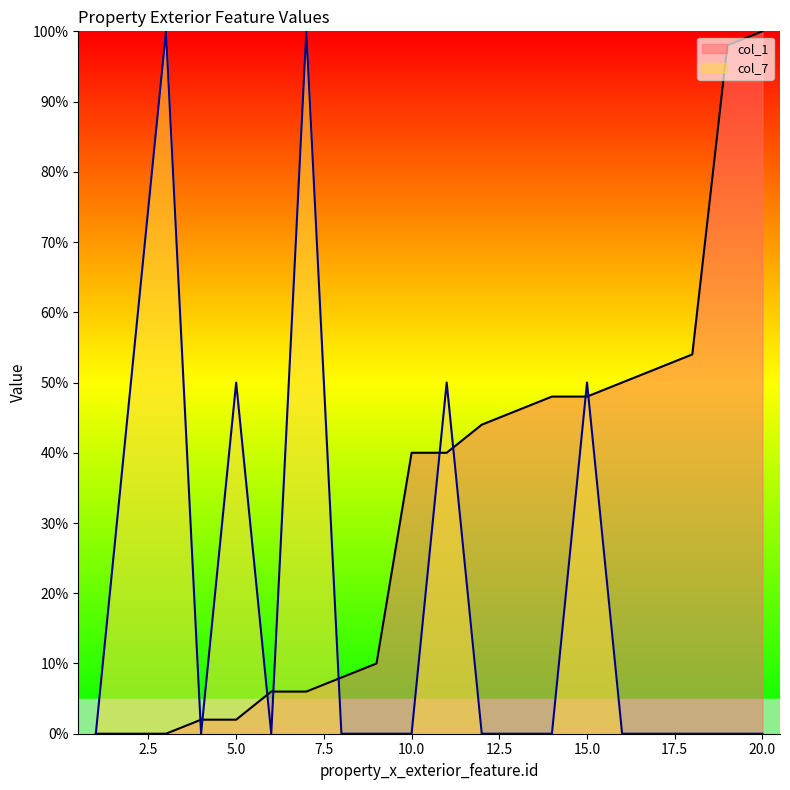

How many col_7 values are between 0 and 50?

18